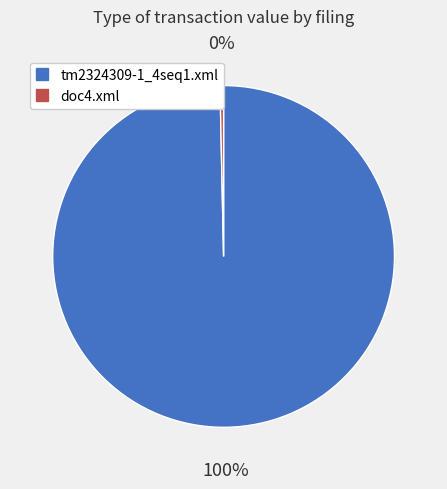

Is the sum of doc4.xml and tm2324309-1_4seq1.xml greater than half?

Yes